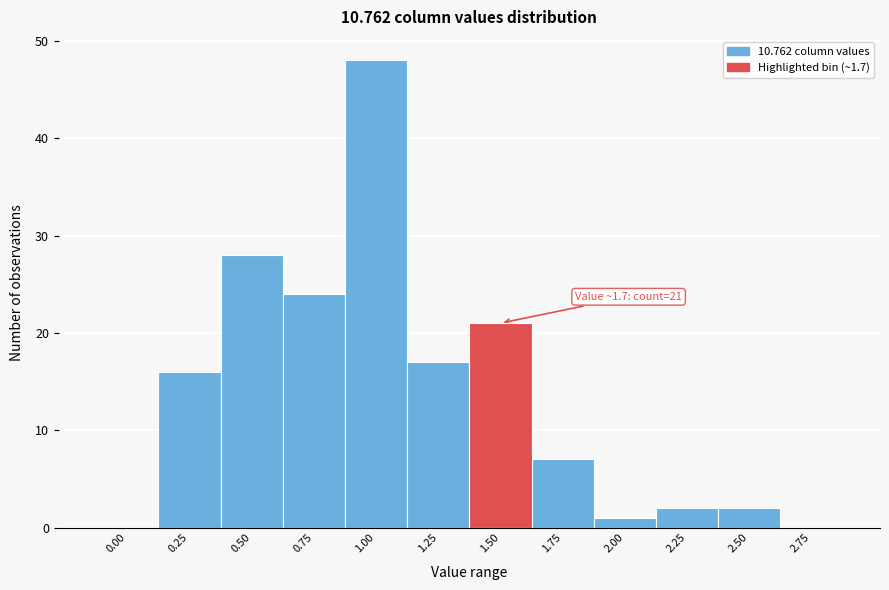

Reading right to left, extract all data points from this chart.

2.75=0	2.50=2	2.25=2	2.00=1	1.75=7	1.50=21	1.25=17	1.00=48	0.75=24	0.50=28	0.25=16	0.00=0